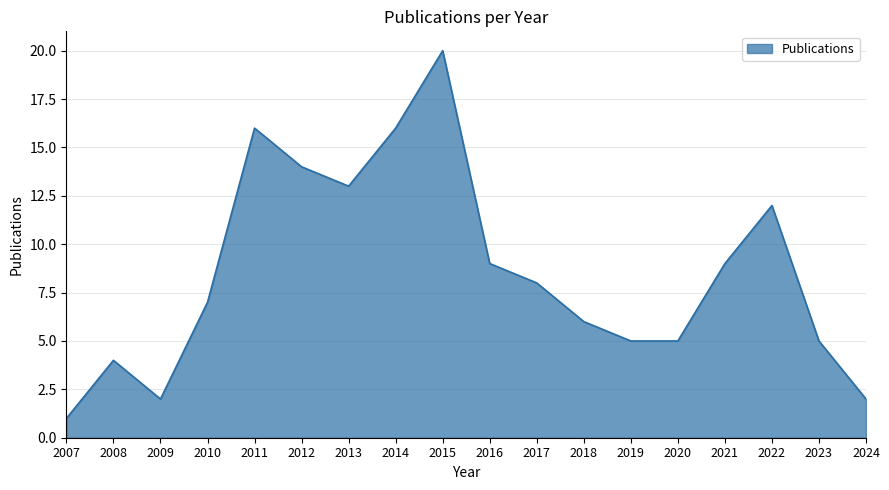

What is the sum of the values at 2008 and 2023?

9